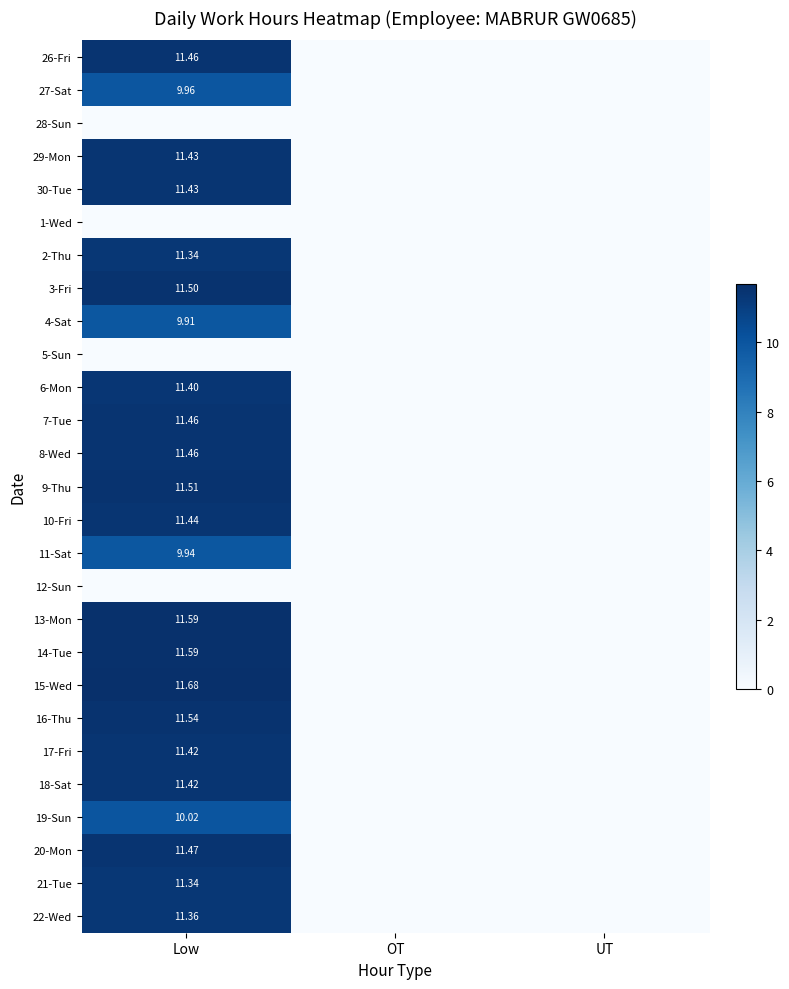

What value does the 16-Thu series have at Low?

11.5